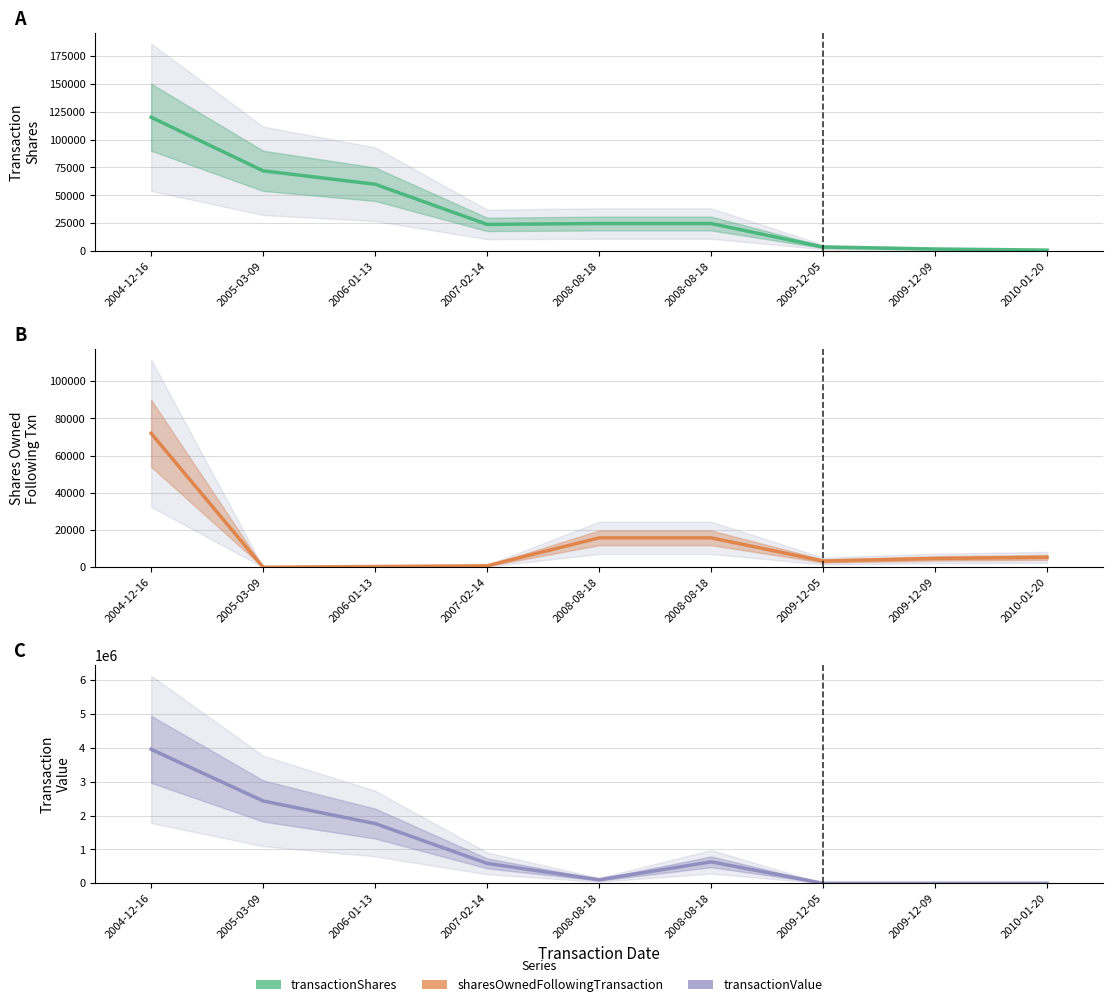

What is the sum of all sharesOwnedFollowingTransaction values?

118153